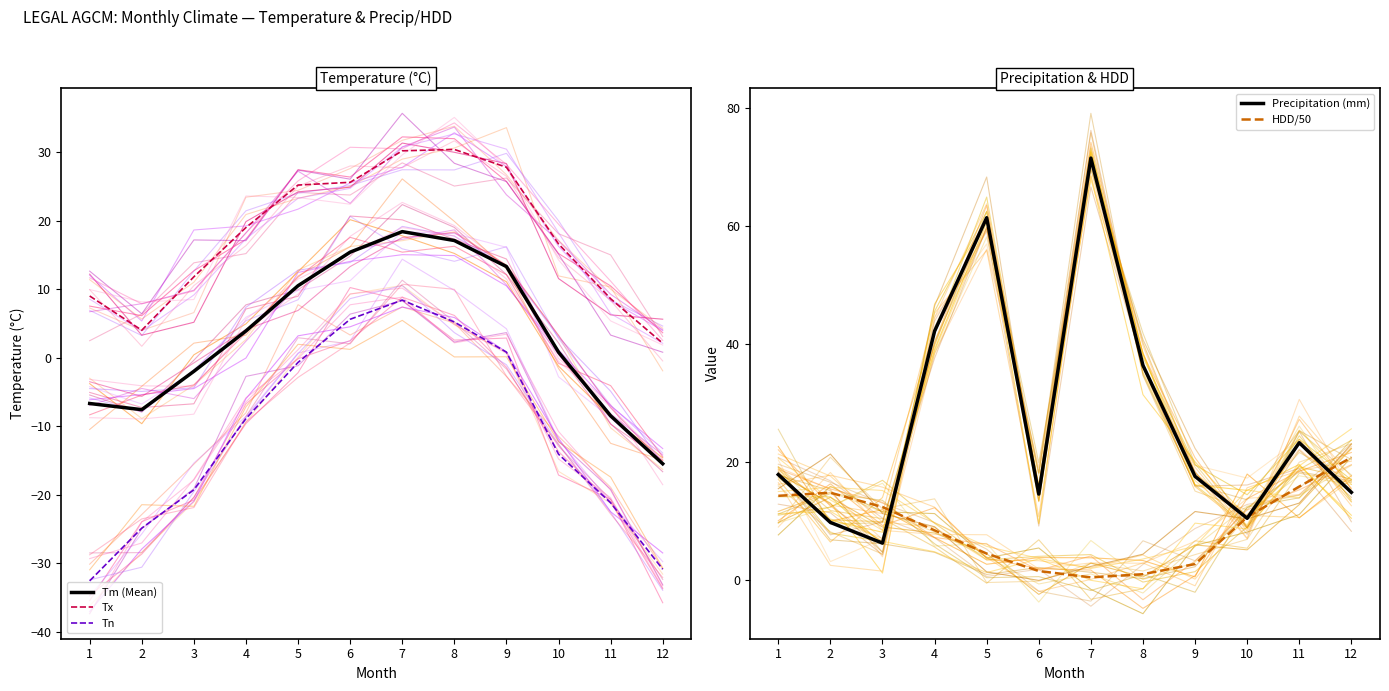

What is the difference between the maximum and minimum values in the Tm (Mean) series?

33.9